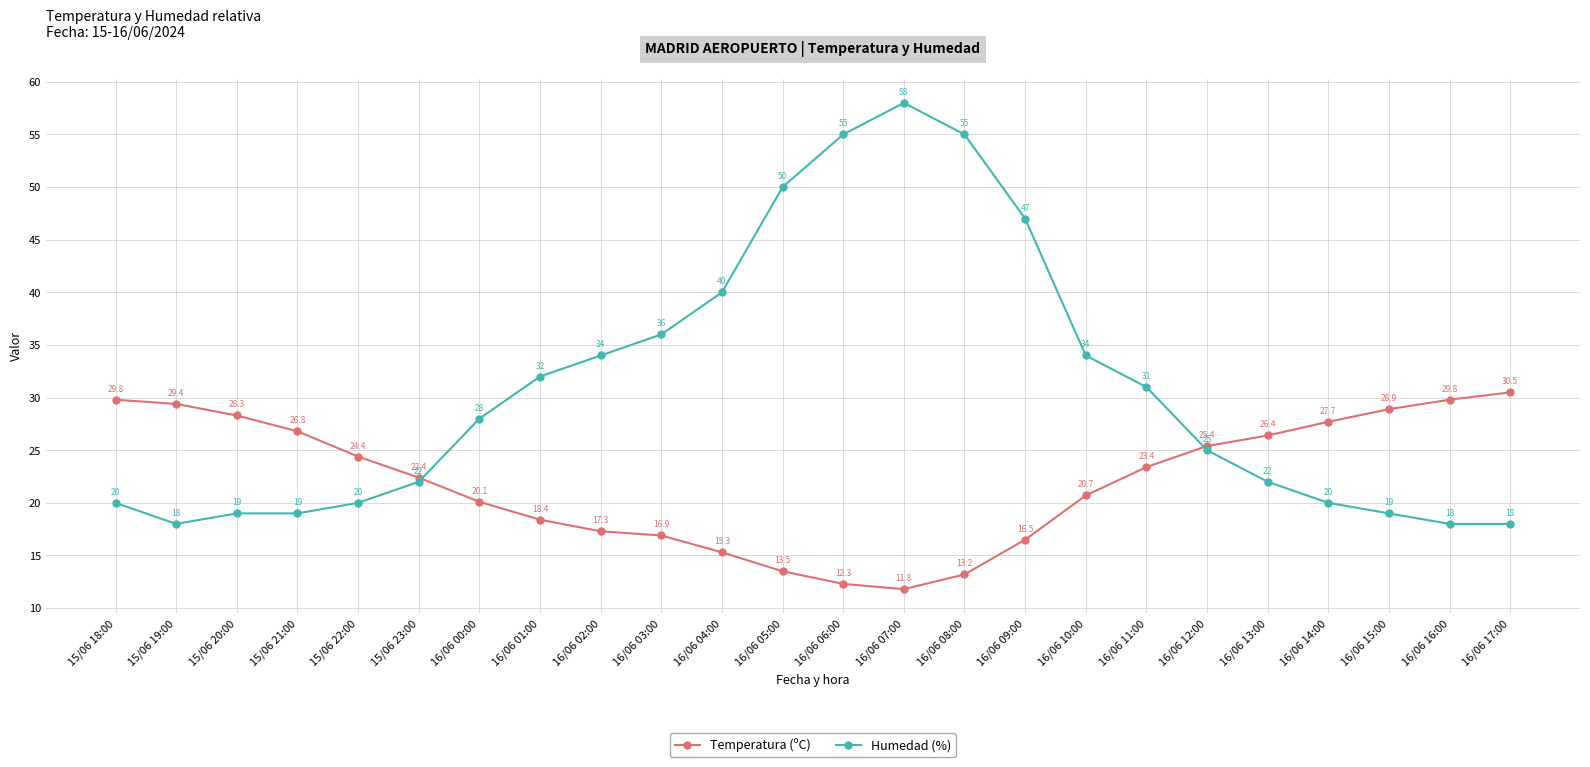

Which label corresponds to the largest value in the chart?

16/06 07:00